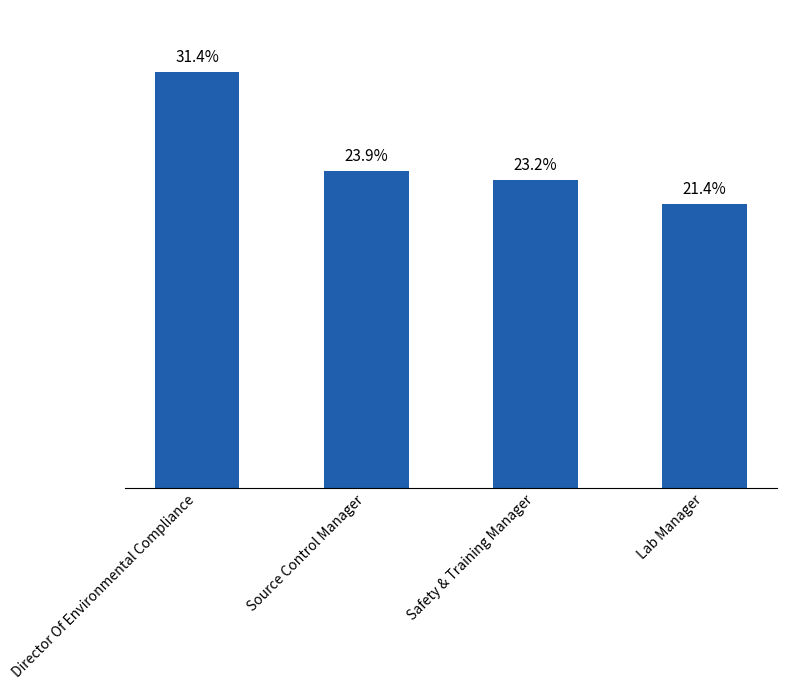

Does the chart contain any negative values?

No